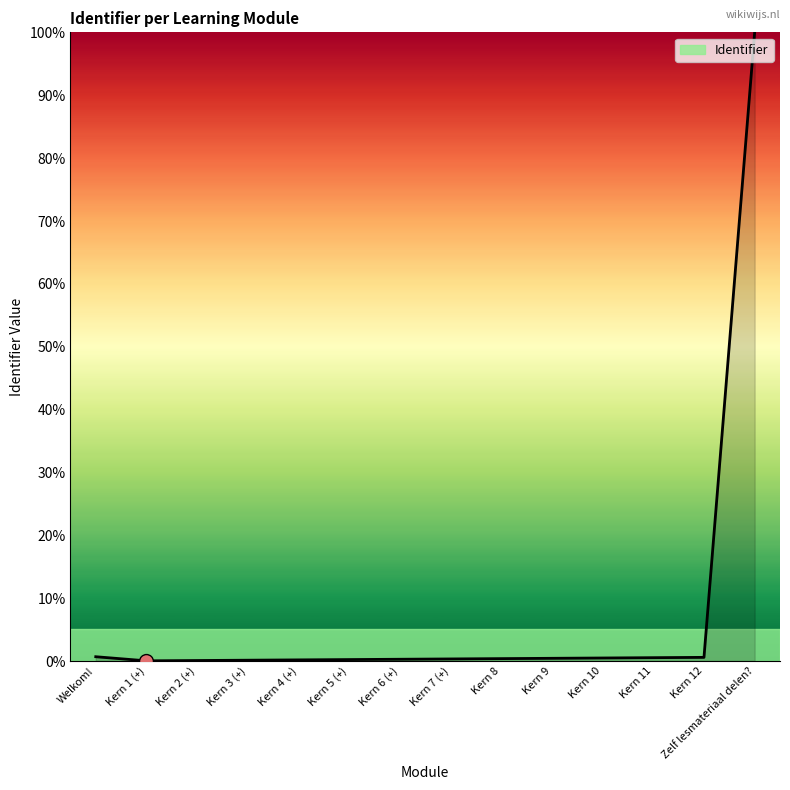

At which category does the chart reach its peak across all series?

Zelf lesmateriaal delen?